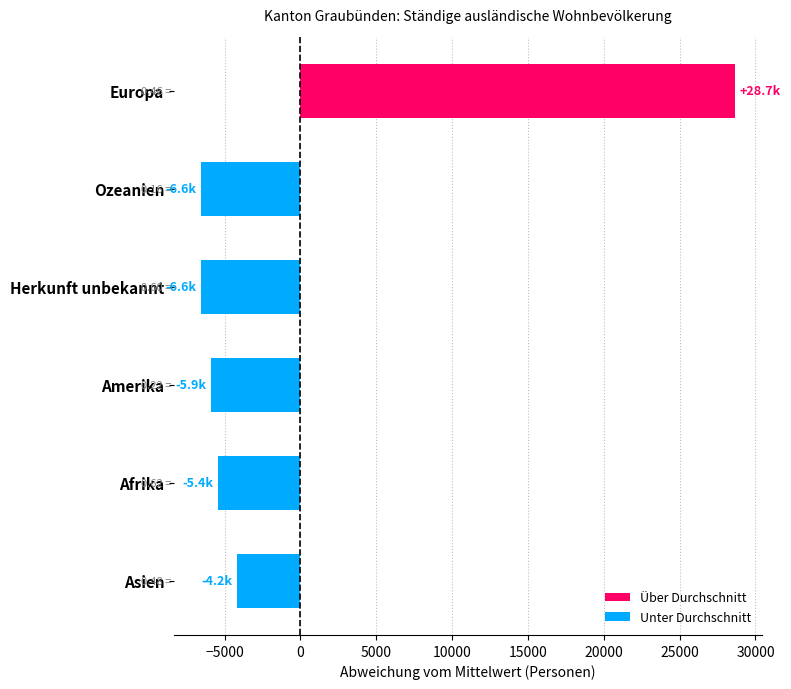

What is the sum of all Unter Durchschnitt values?

-28675.7